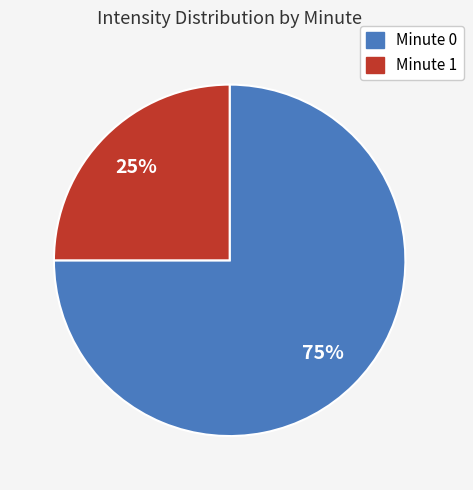

Does any single category account for the majority?

Yes